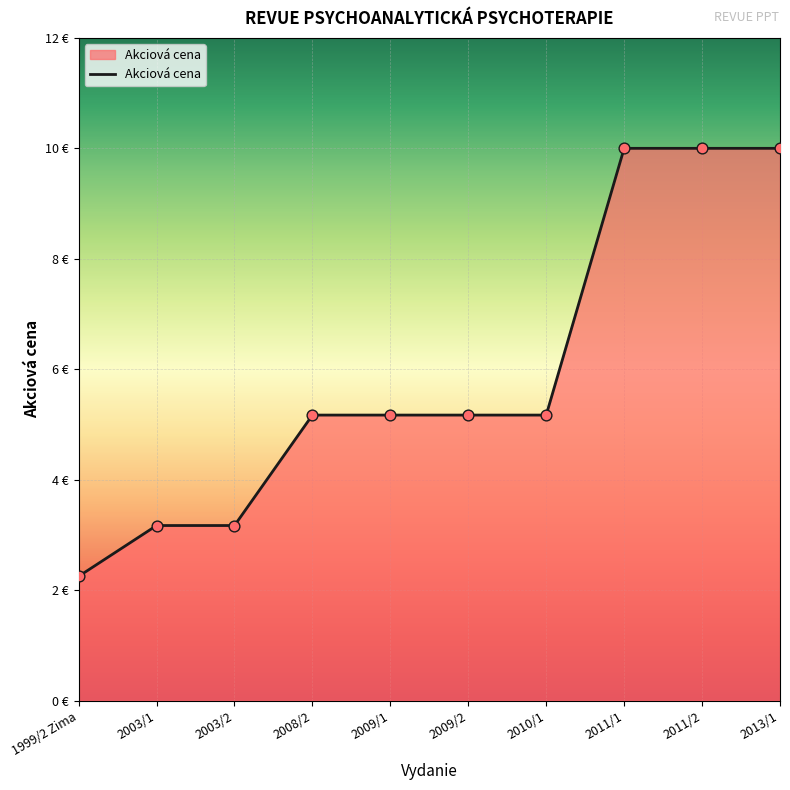

What is the ratio of the value at 2003/2 to the value at 2003/1?

1.0